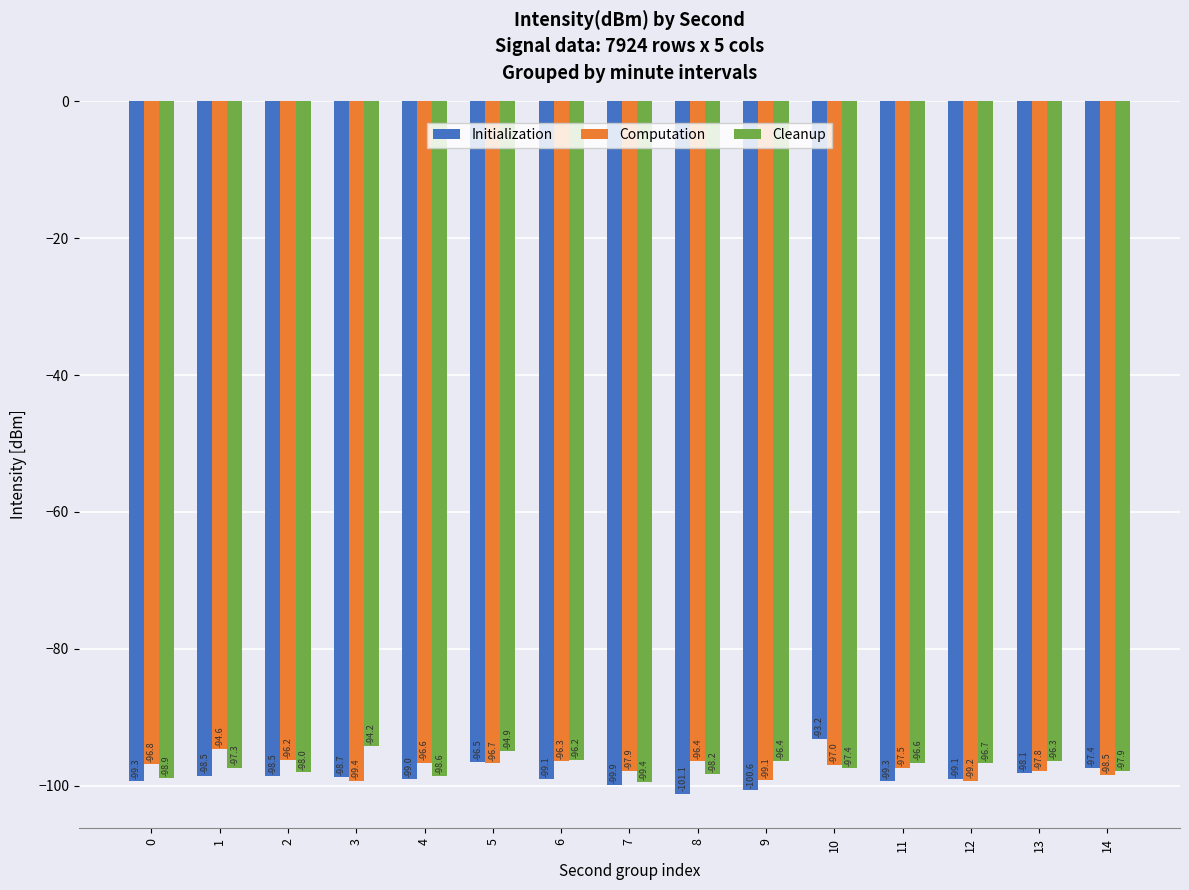

Rank the categories by Cleanup value from highest to lowest.

3, 5, 6, 13, 9, 11, 12, 1, 10, 14, 2, 8, 4, 0, 7